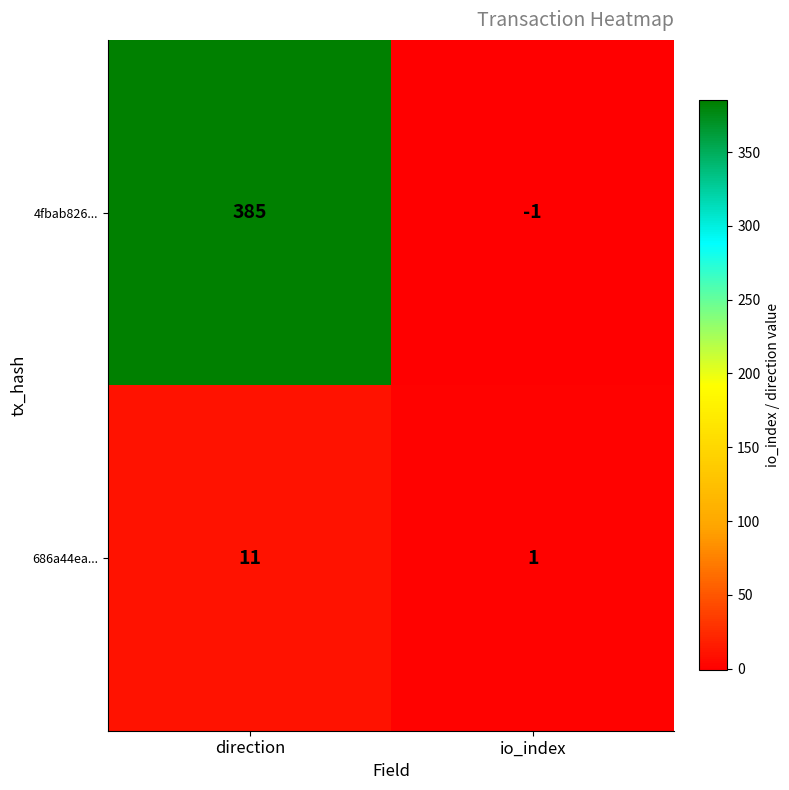

At io_index, list the series in order from largest to smallest.

686a44ea..., 4fbab826...